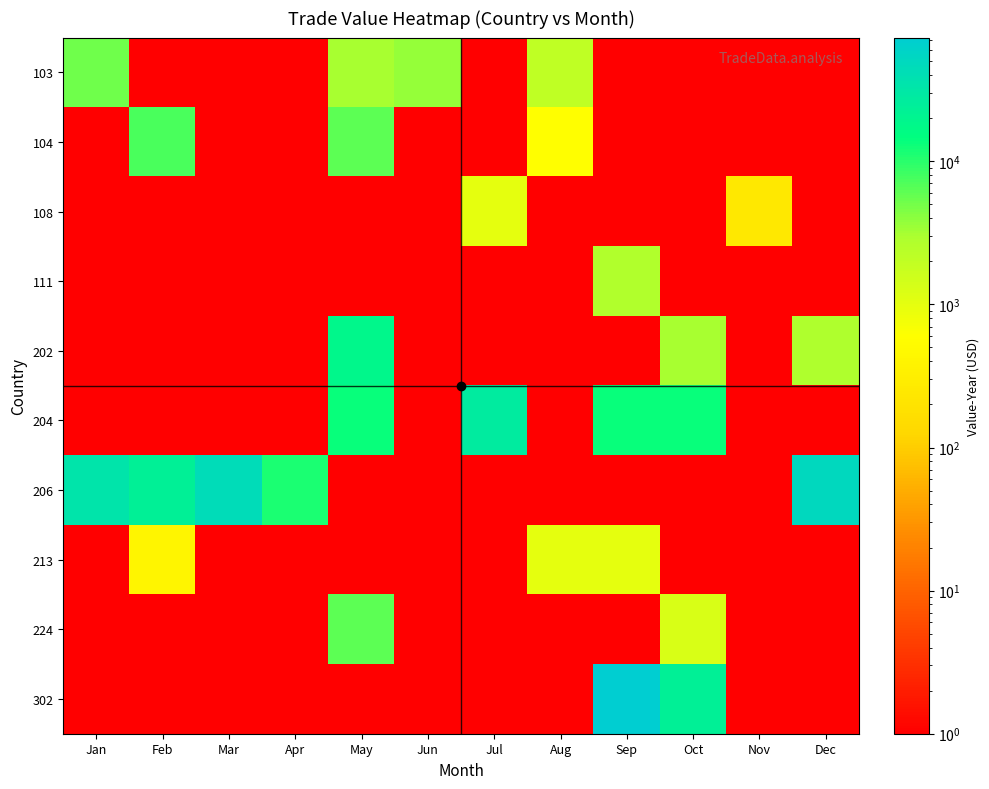

Which series has the largest total across all categories?

206